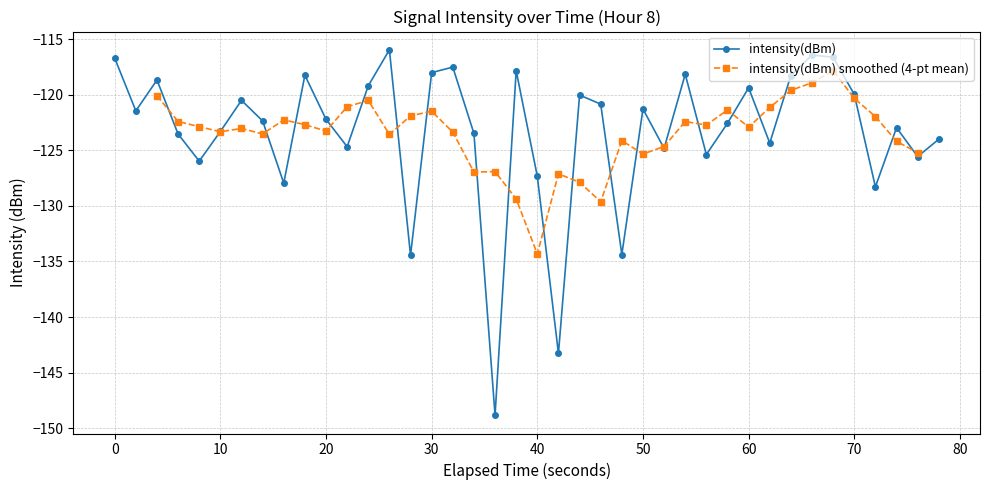

True or false: intensity(dBm) has more than 0 interior local peaks.

True